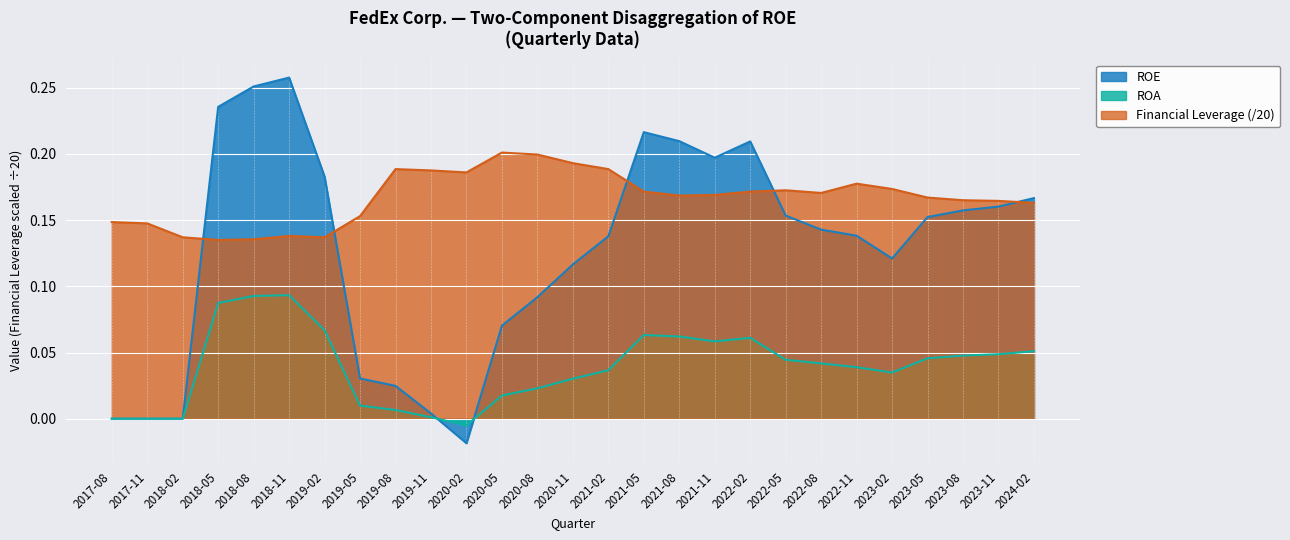

Between which two adjacent categories do ROA and ROE first intersect?

2019-11 and 2020-02